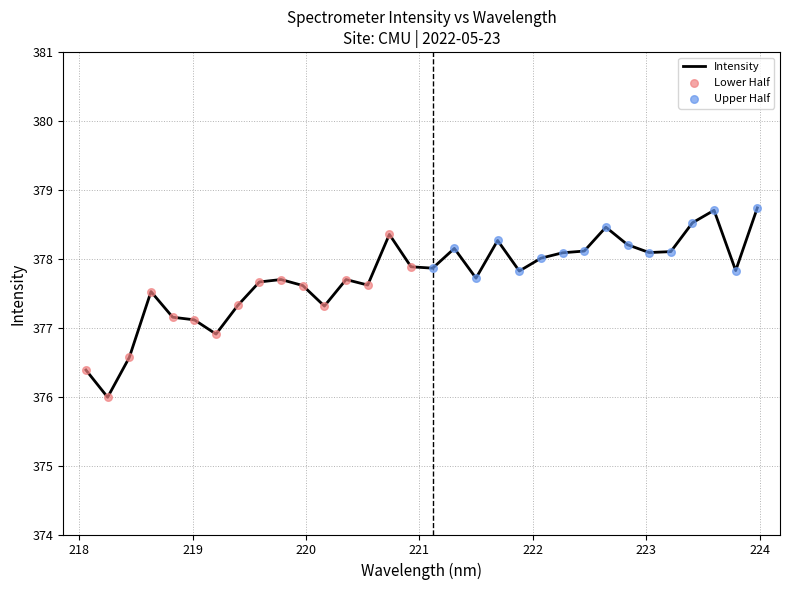

What is the difference between the maximum and minimum values?

2.7